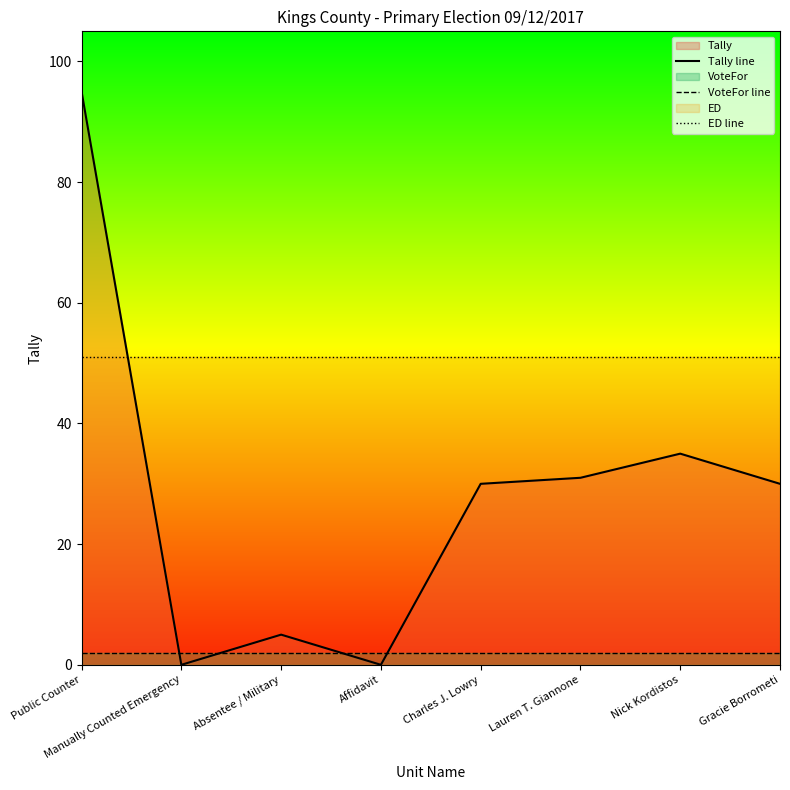

Which label corresponds to the smallest value in the chart?

Manually Counted Emergency